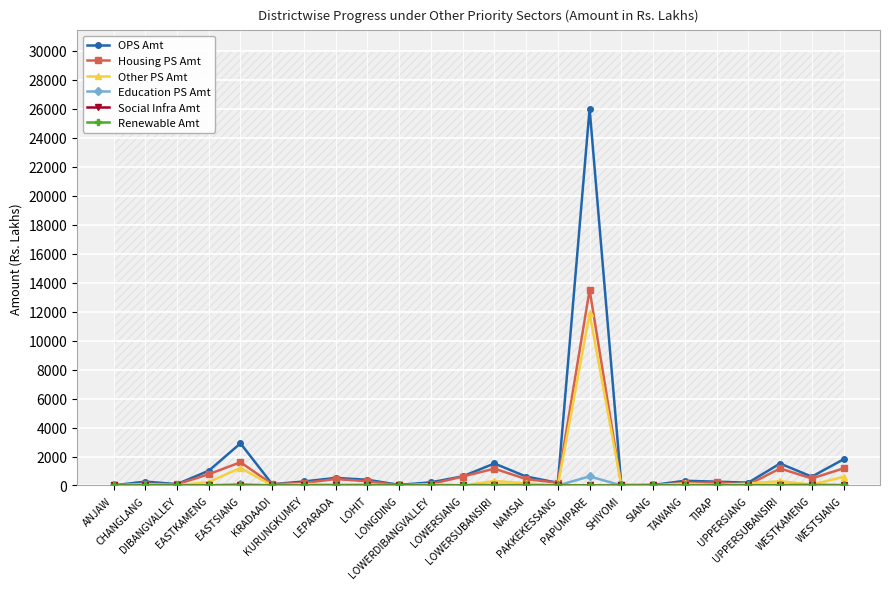

What is the average value of the Other PS Amt series?

645.7